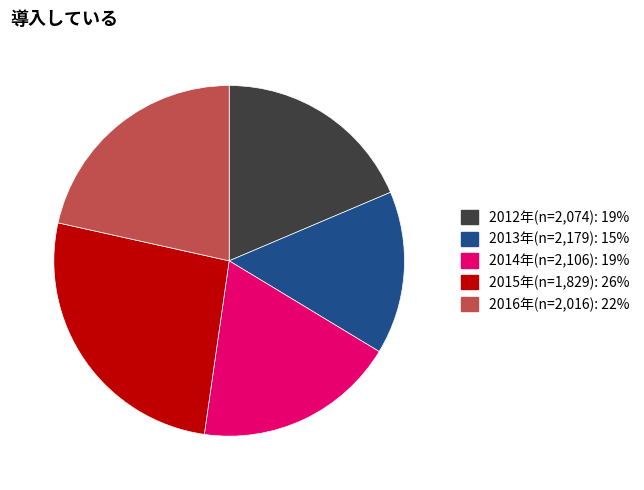

Is there a majority slice in this chart?

No